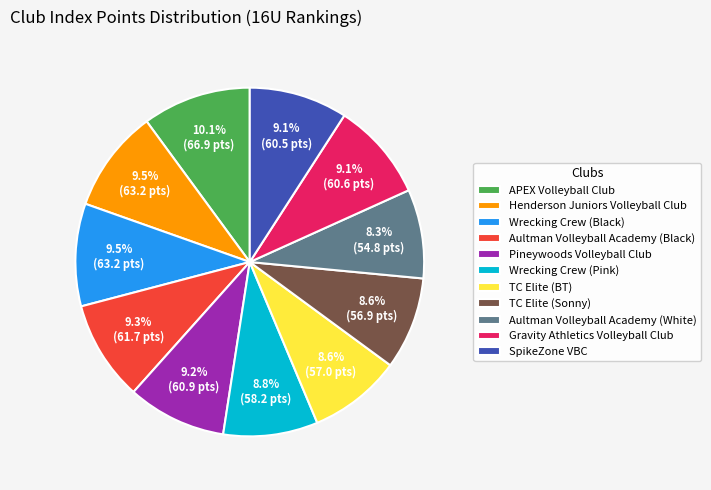

Is SpikeZone VBC the majority of the pie?

No